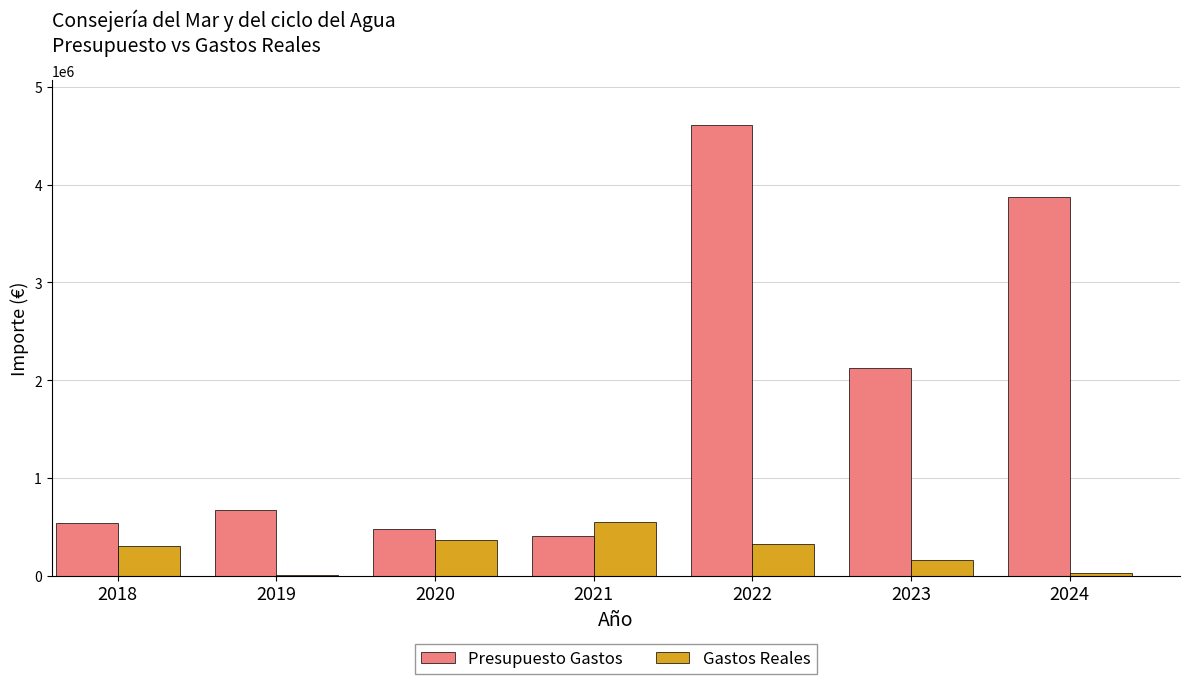

Is the value of Gastos Reales at 2024 greater than the value of Presupuesto Gastos at 2022?

No